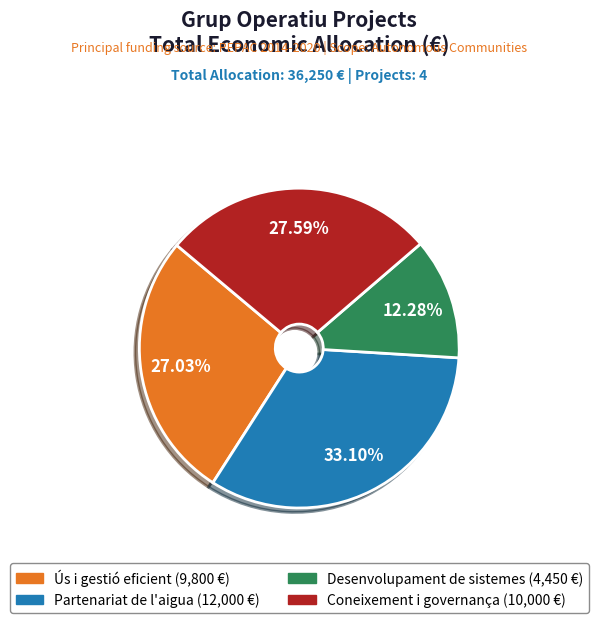

What percentage is the Partenariat de l'aigua slice, to the nearest percent?

33%